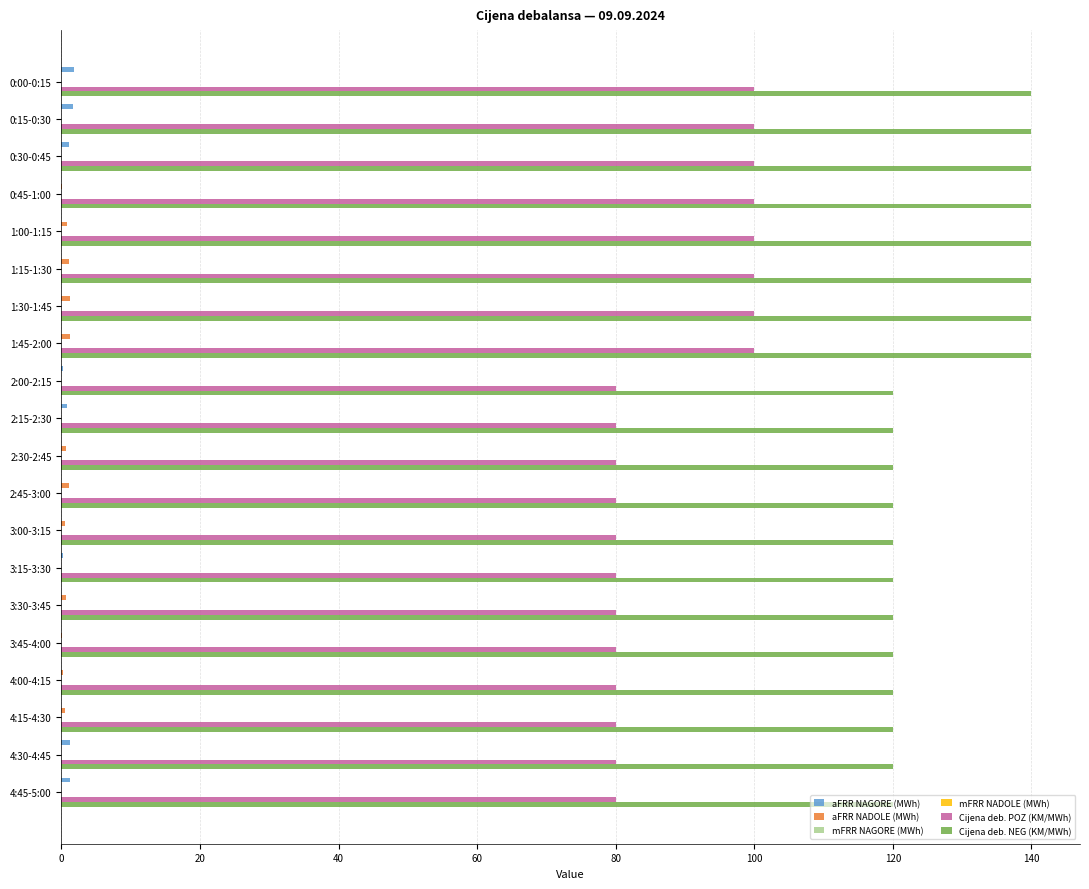

Is it true that Cijena deb. POZ (KM/MWh) equals 107.5 at 4:45-5:00?

False